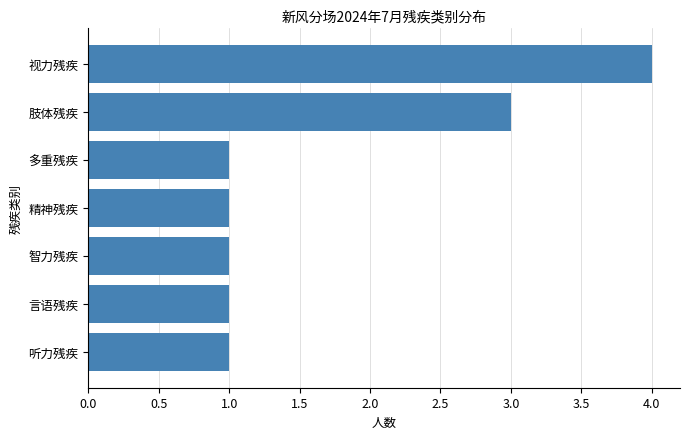

What is the change in value from 精神残疾 to 肢体残疾?

+2